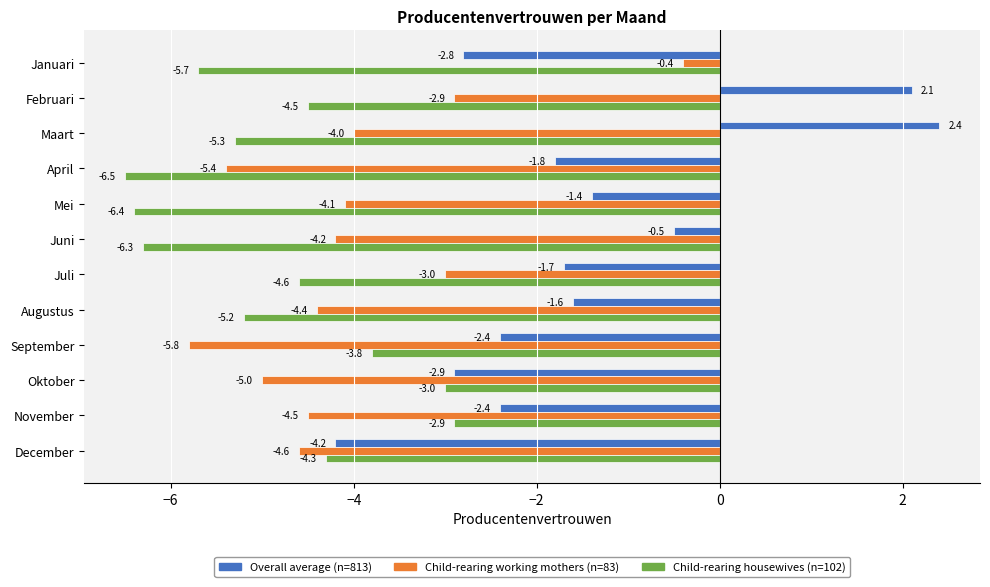

What is the maximum value for Child-rearing working mothers (n=83)?

-0.4